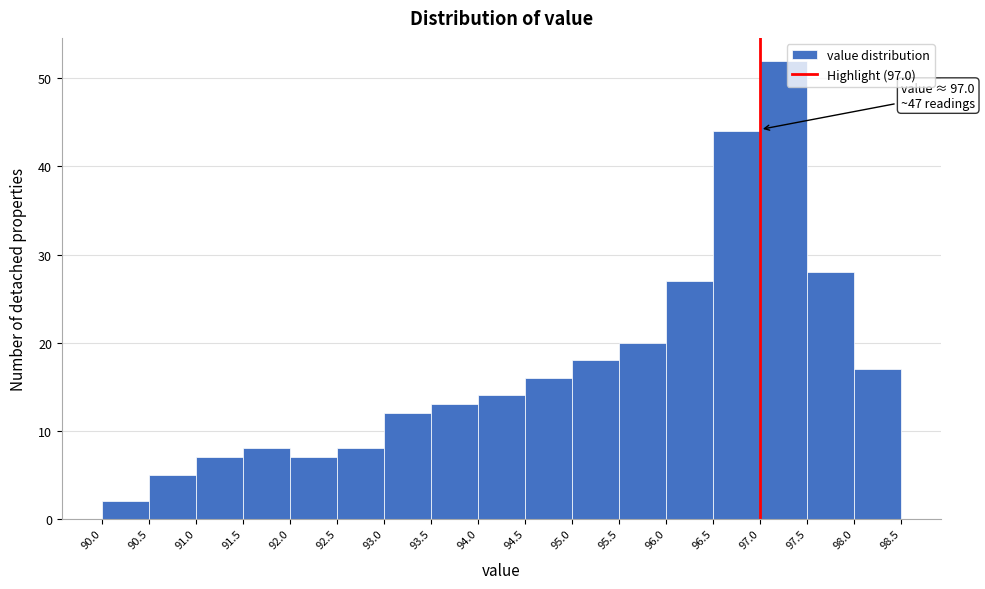

Which range on the x-axis has the tallest bar?

97.0 to 97.5